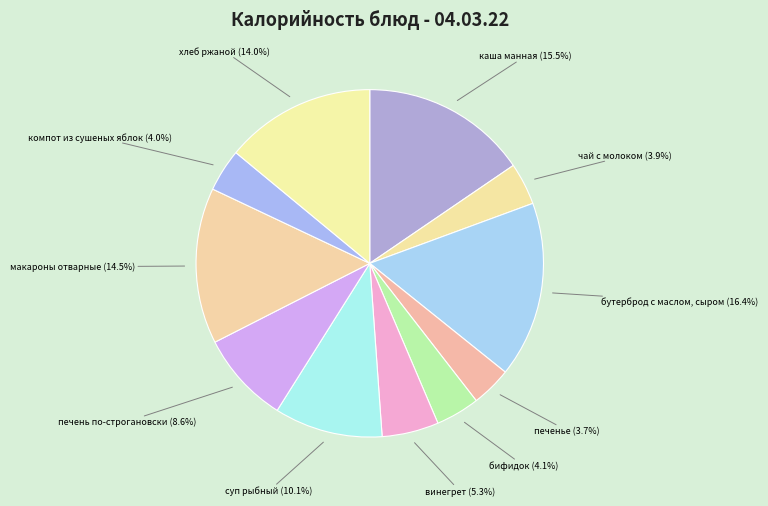

How many slices are in this pie chart?

11